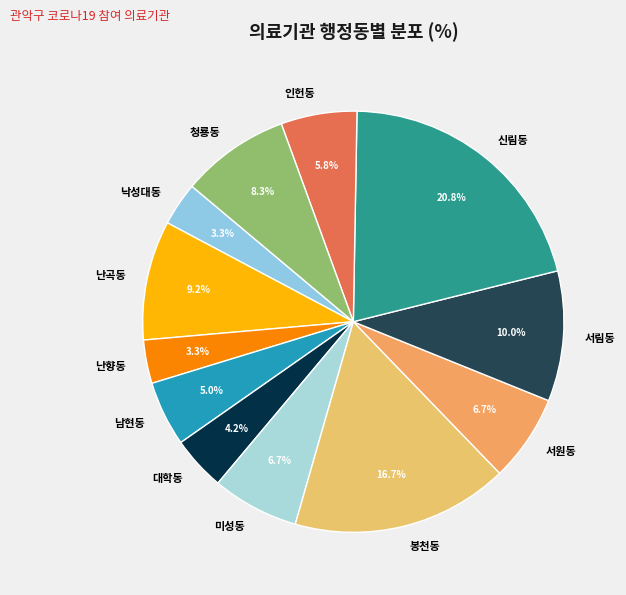

What is the largest slice in the pie chart?

신림동